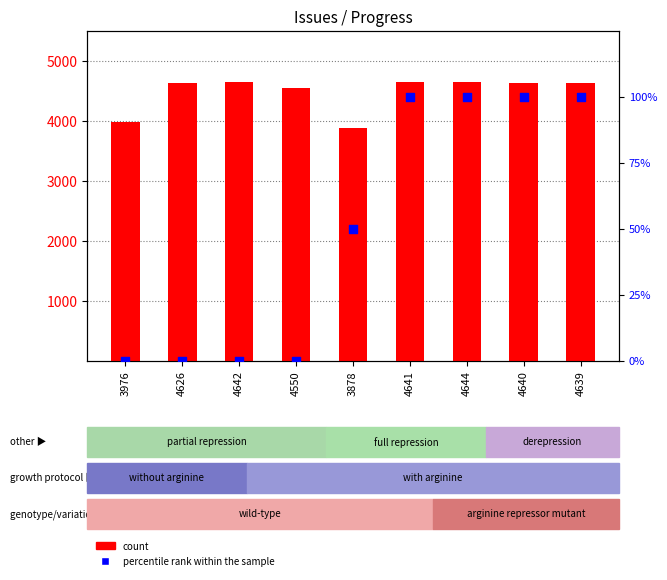

Is the value of percentile rank within the sample at 4644 greater than the value of count at 4641?

No